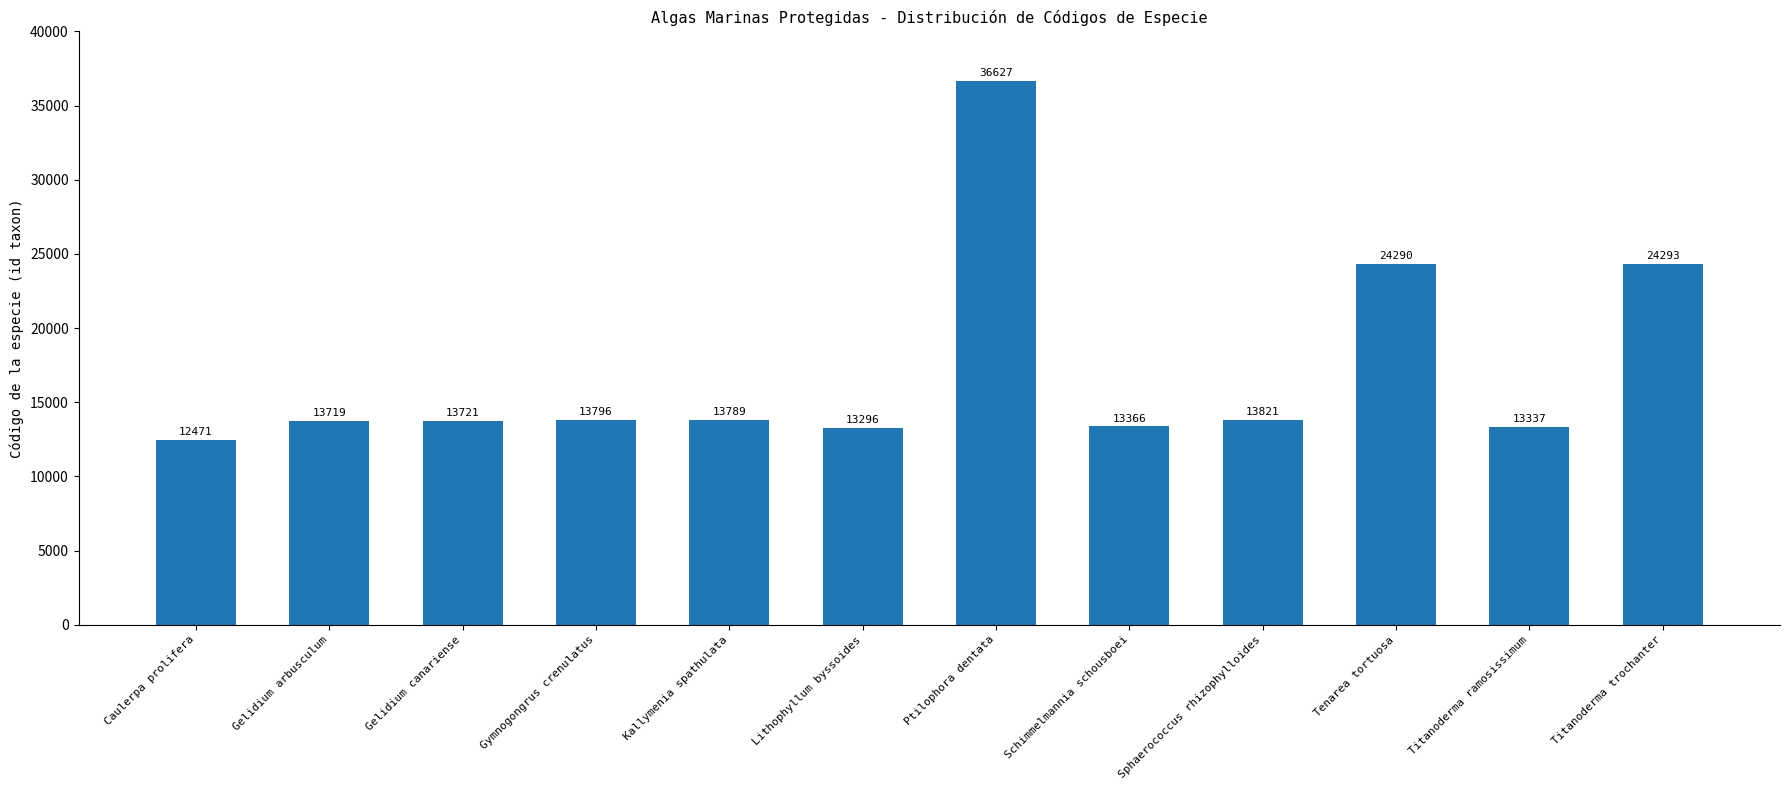

What is the label of the 9th bar from the right?

Gymnogongrus crenulatus